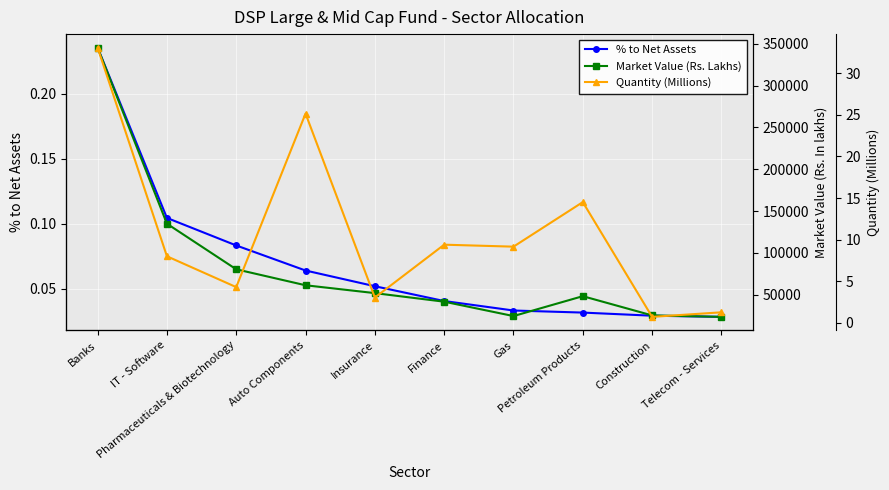

What position from the left is Pharmaceuticals & Biotechnology?

3